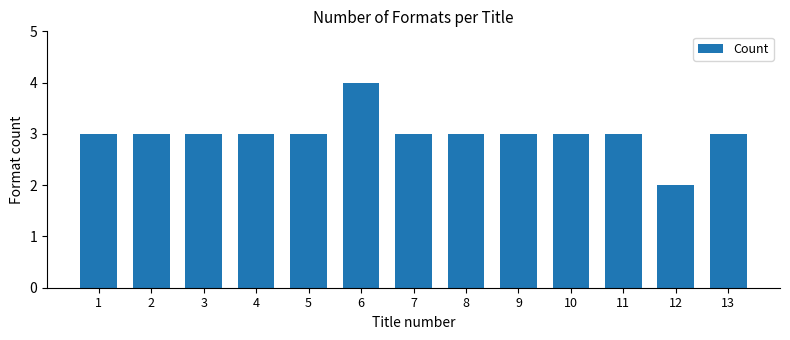

Reading left to right, transcribe all the data shown in this chart.

1=3	2=3	3=3	4=3	5=3	6=4	7=3	8=3	9=3	10=3	11=3	12=2	13=3